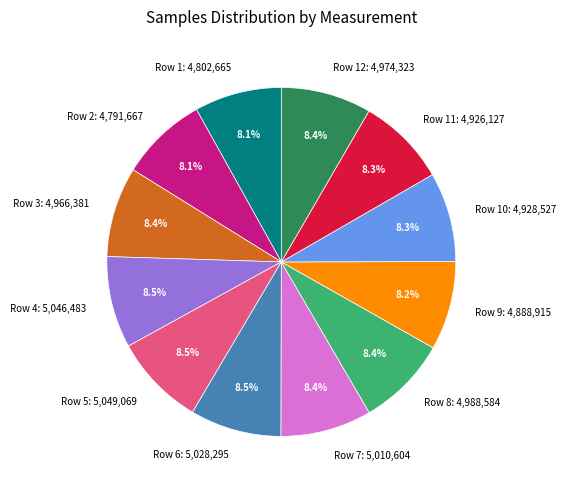

How many segments does this pie chart have?

12